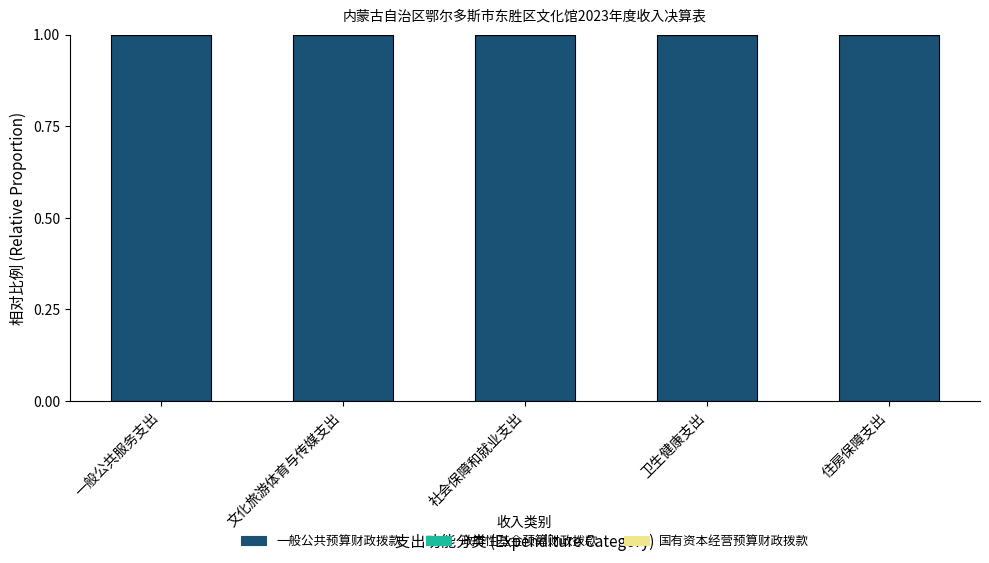

Rank the series by their maximum value, from lowest to highest.

政府性基金预算财政拨款, 国有资本经营预算财政拨款, 一般公共预算财政拨款